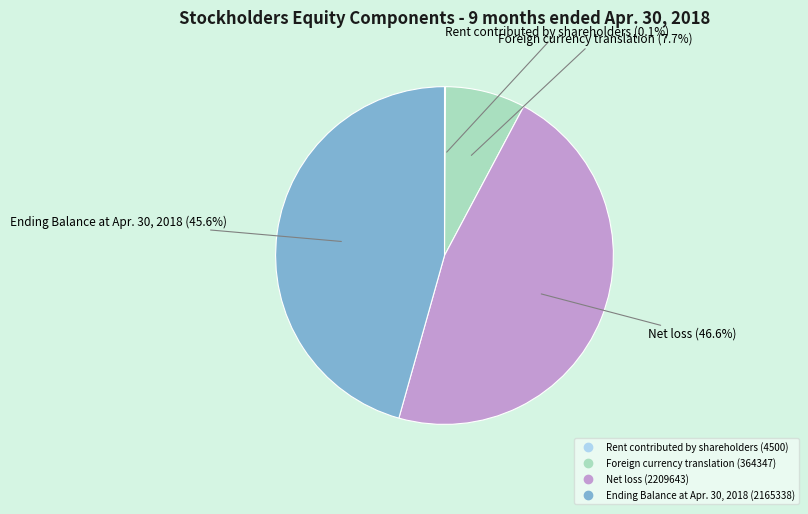

What is the largest slice in the pie chart?

Net loss